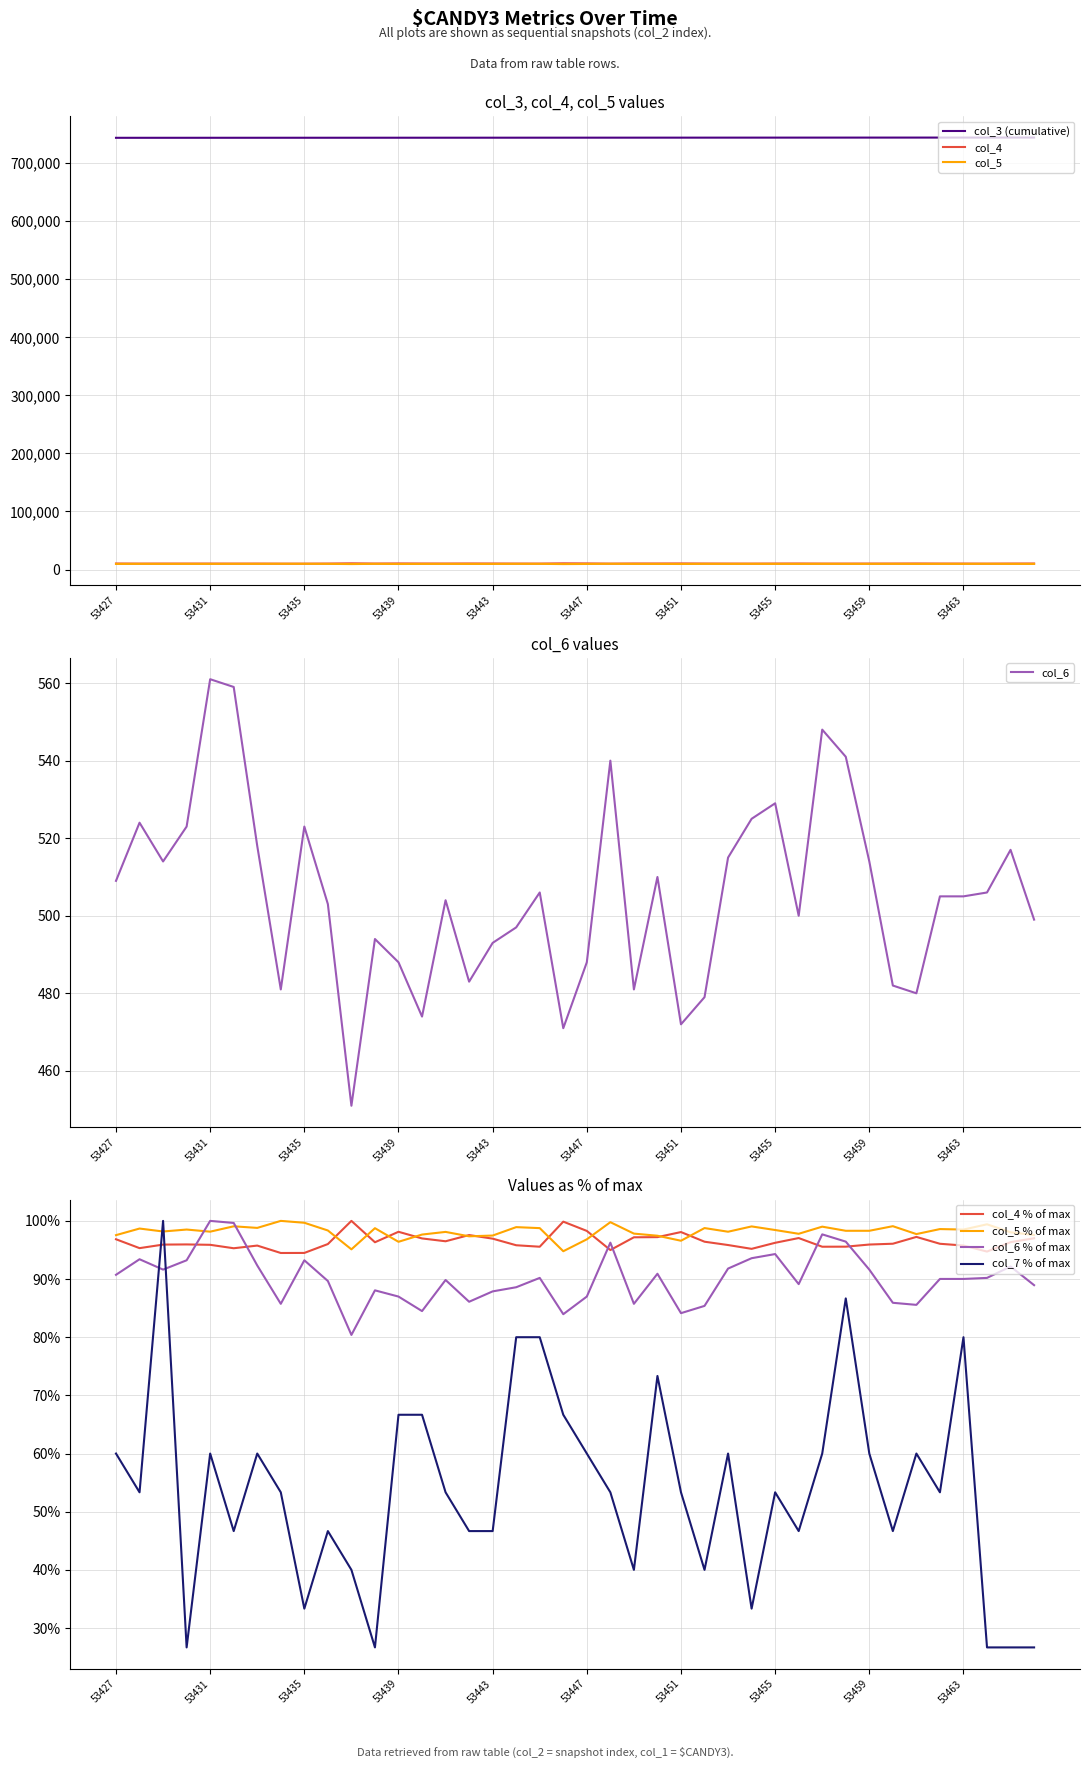

At which category is the sum across all series the highest?

53466